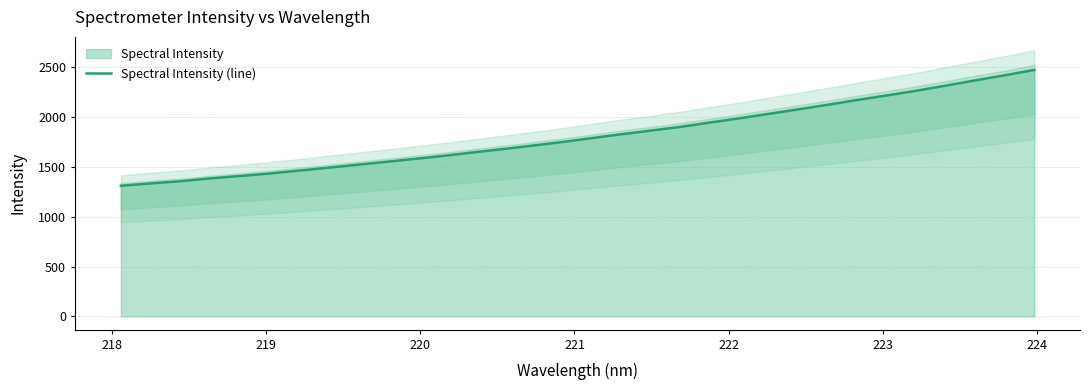

What is the minimum value shown in the chart?

1310.8